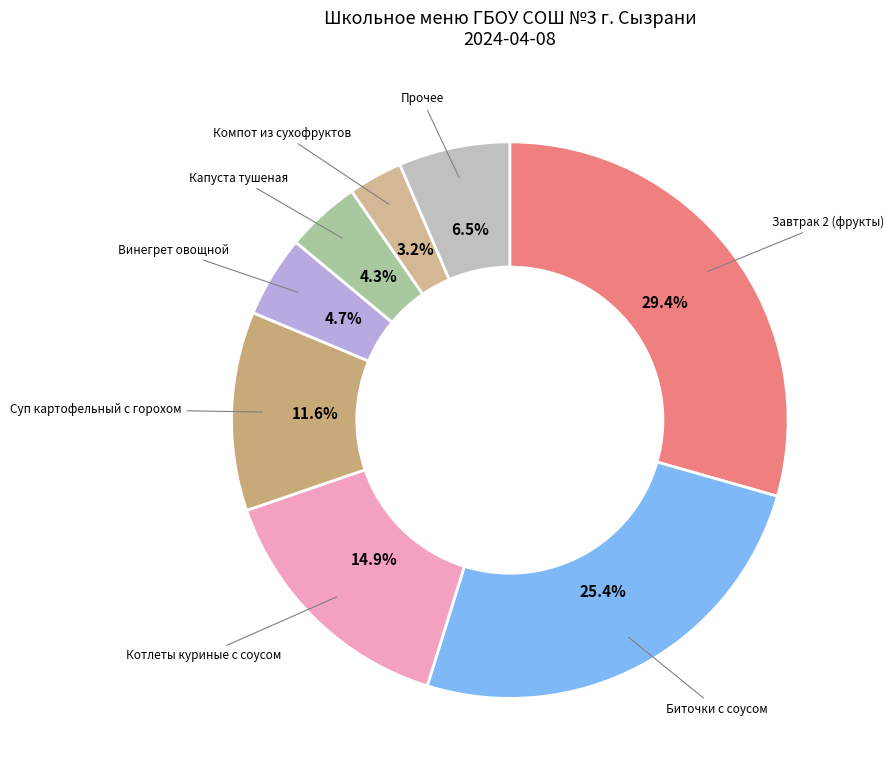

True or false: Капуста тушеная accounts for 4% of the total.

True